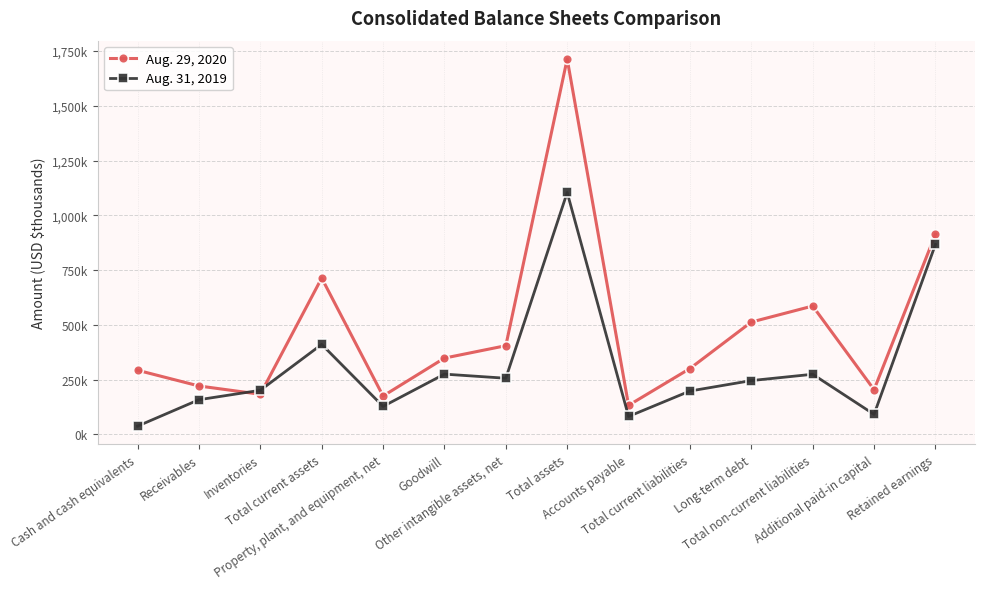

What is the total value across all series at Inventories?

384.1